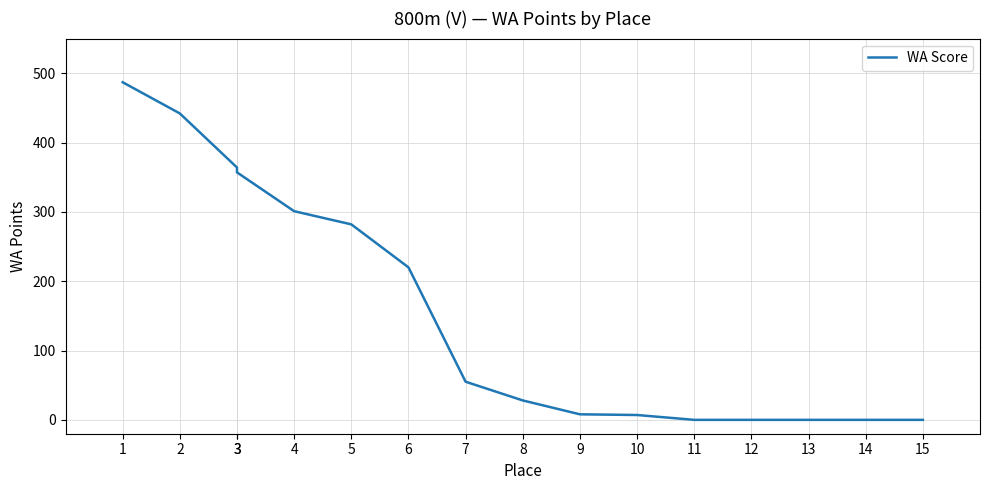

How many categories are shown in the chart?

16